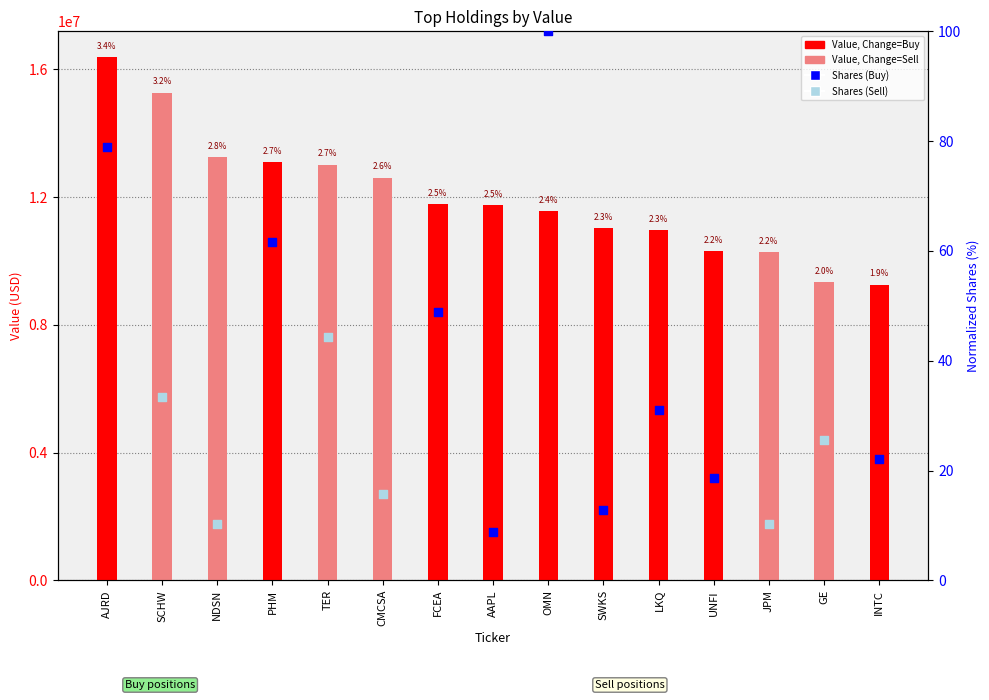

At how many categories does at least one series exceed 7599901?

15